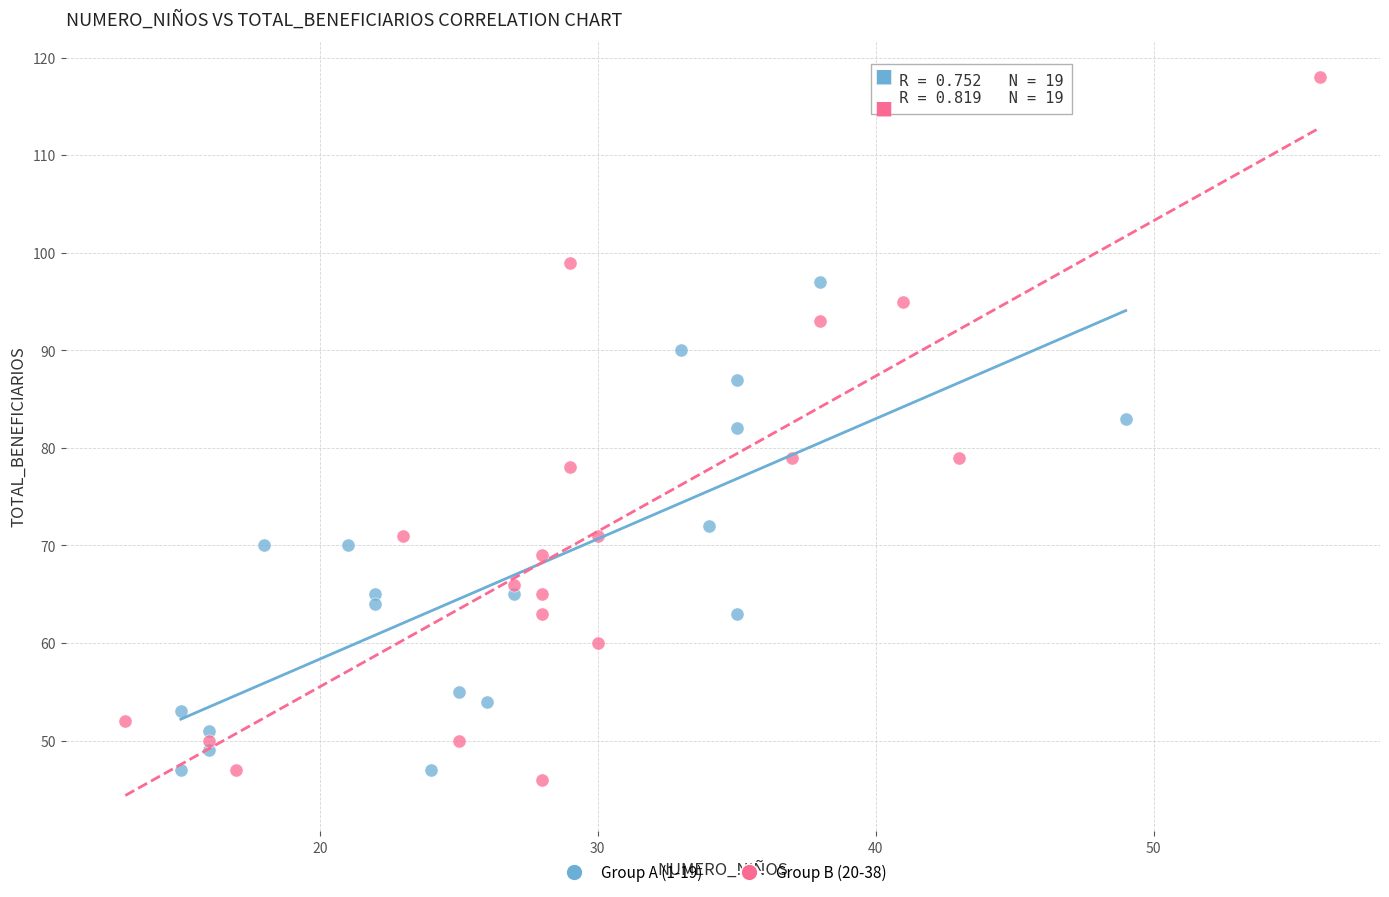

Which series reaches the maximum Y coordinate?

Group B (20-38)